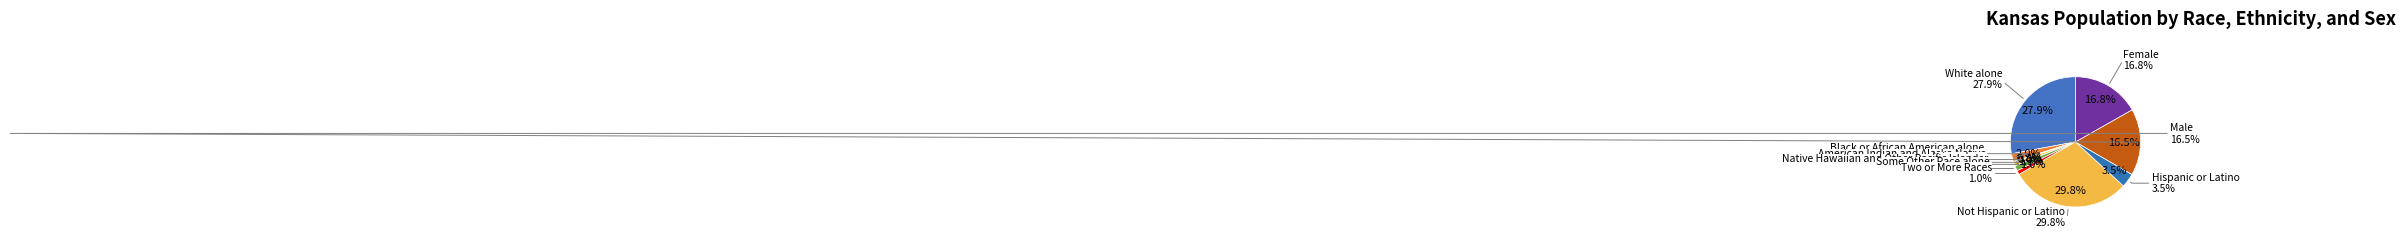

To the nearest percent, what is the average slice percentage?

9%